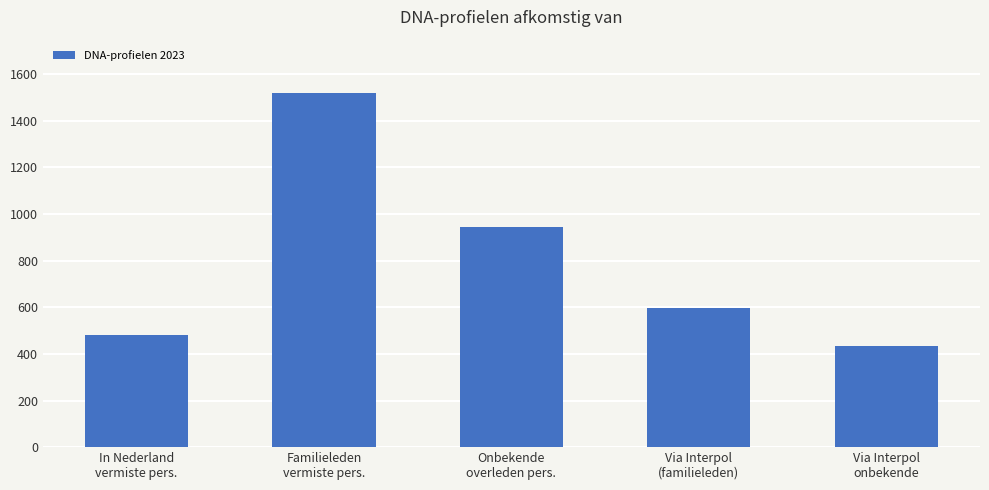

Which label corresponds to the smallest value in the chart?

Via Interpol
onbekende